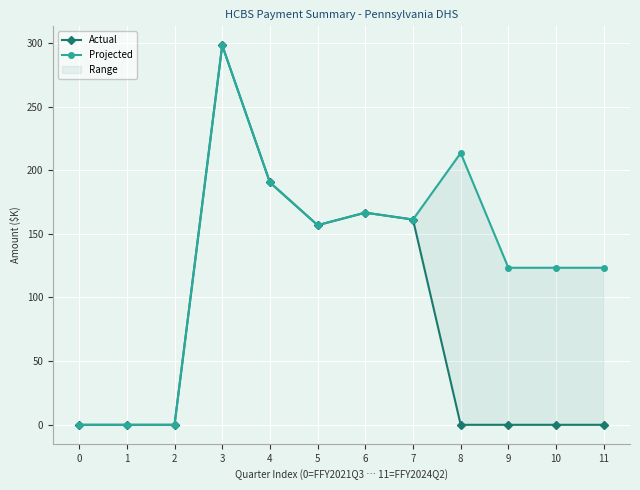

How many lines are shown in the chart?

2